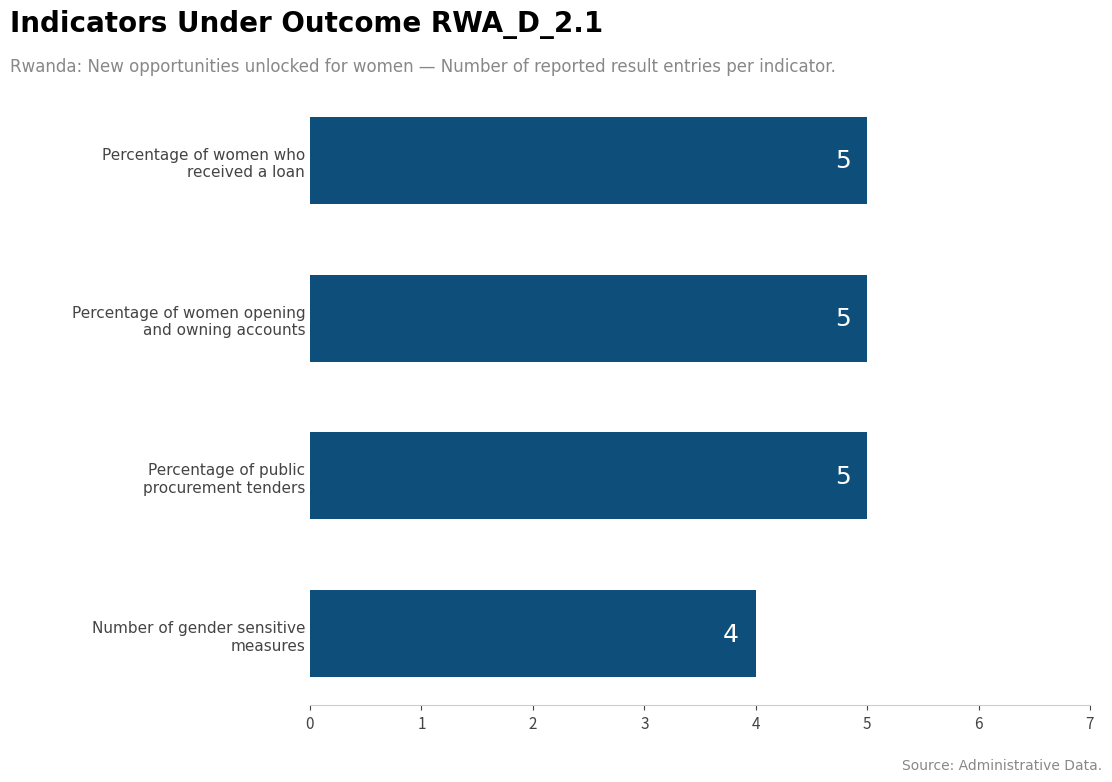

Which label corresponds to the smallest value in the chart?

Number of gender sensitive
measures